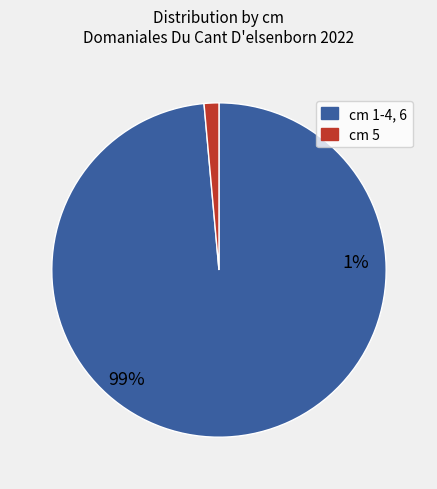

Is the sum of 1 and 3 greater than half?

No